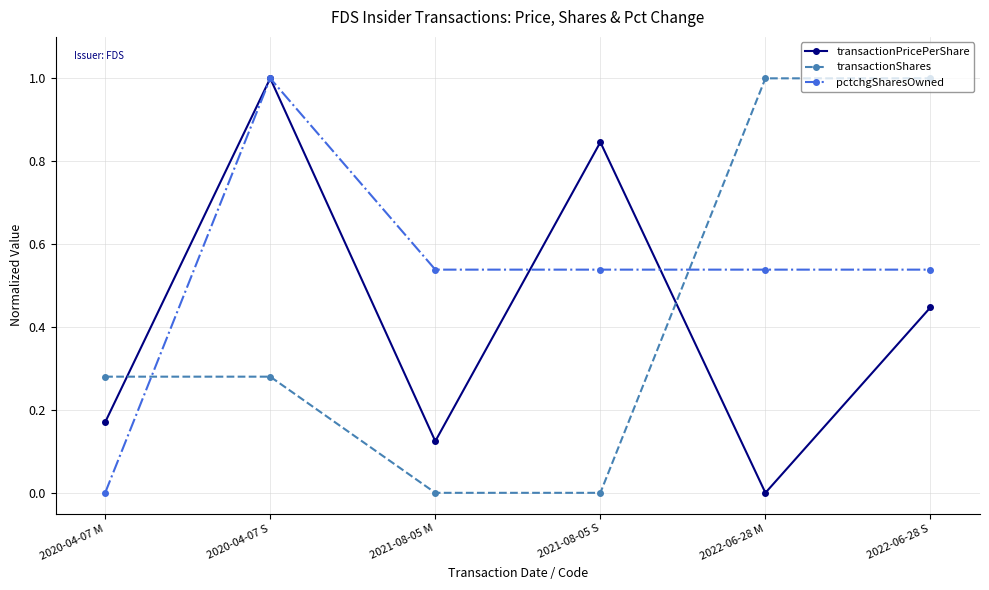

What are all the series names shown in the legend?

transactionPricePerShare, transactionShares, pctchgSharesOwned